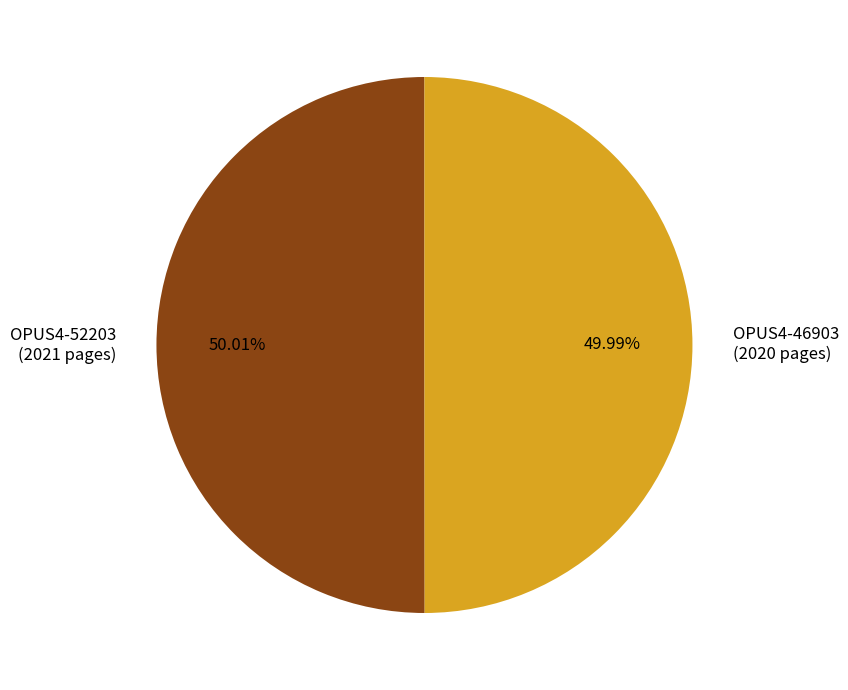

Combined, do OPUS4-52203 (2021 pages) and OPUS4-46903 (2020 pages) account for over 50%?

Yes